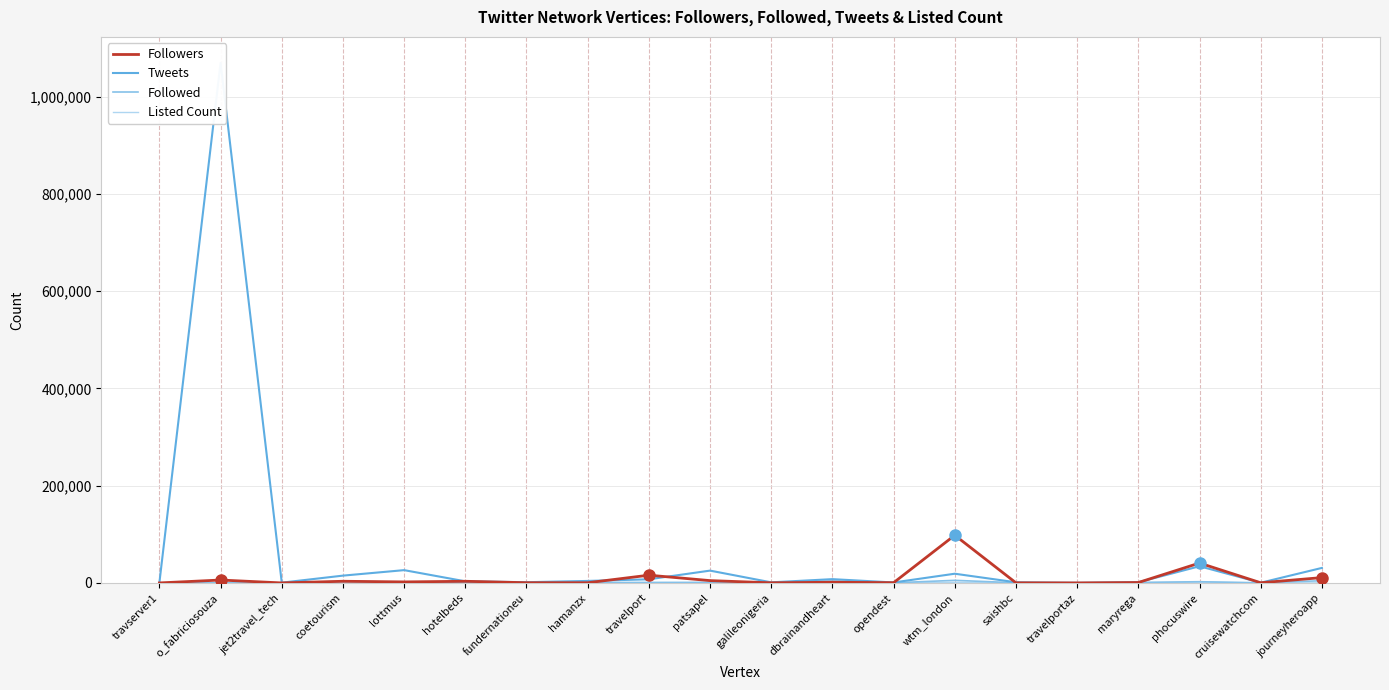

True or false: Listed Count and Followed cross at least once.

False